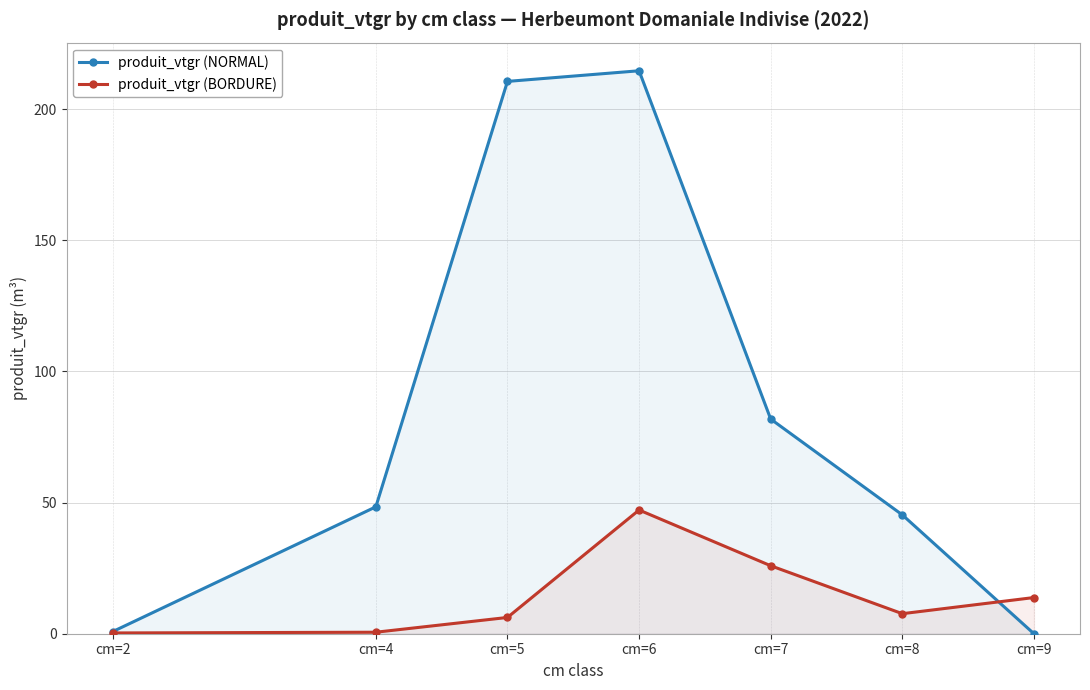

Is the value of produit_vtgr (BORDURE) at cm=5 greater than the value of produit_vtgr (NORMAL) at cm=4?

No